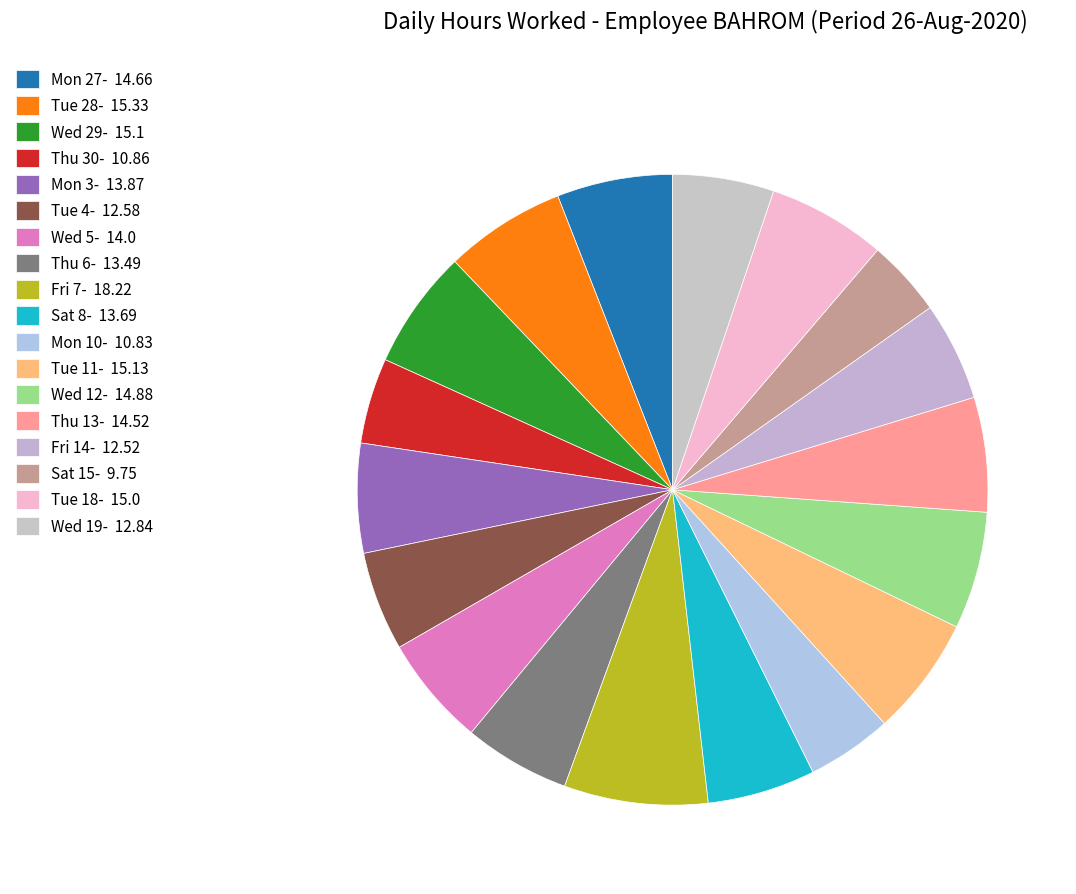

How many segments does this pie chart have?

18